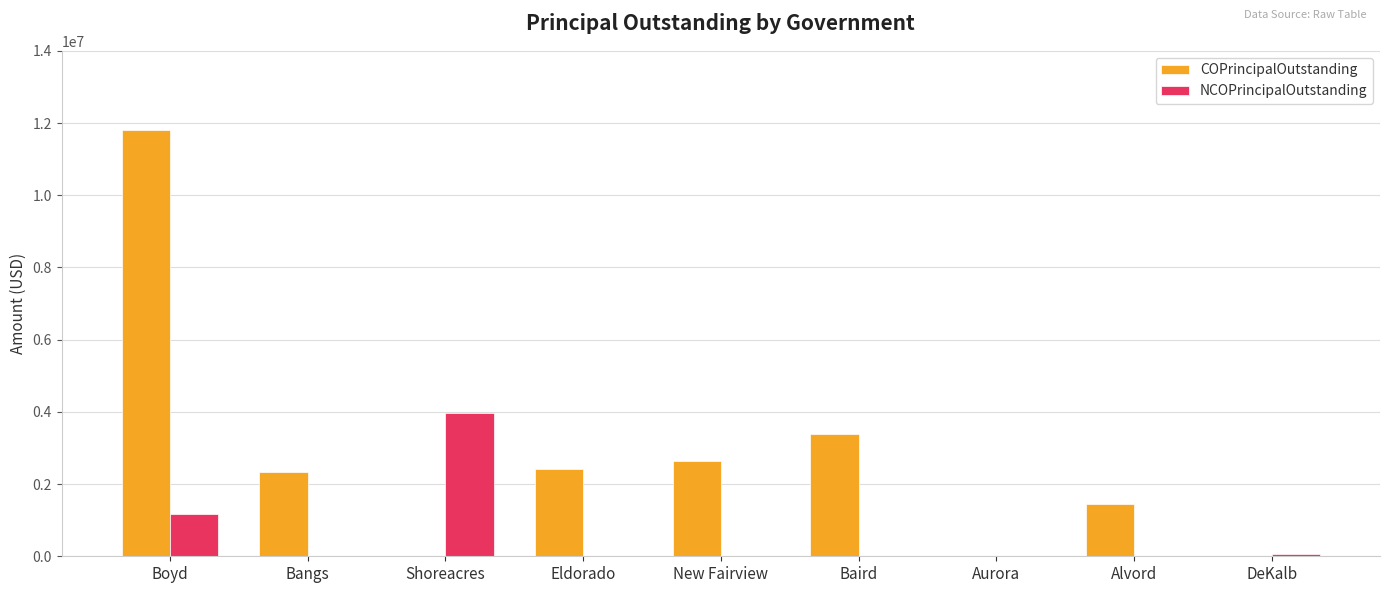

At which label is COPrincipalOutstanding closest to 5907500?

Baird